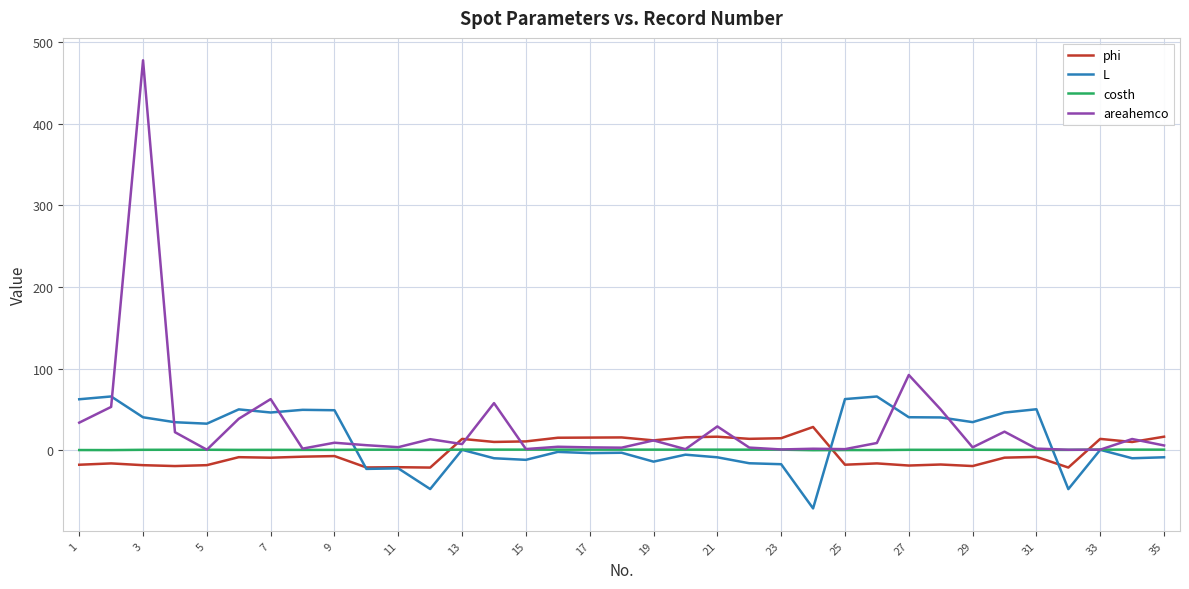

What is the average value of the phi series?

-2.4